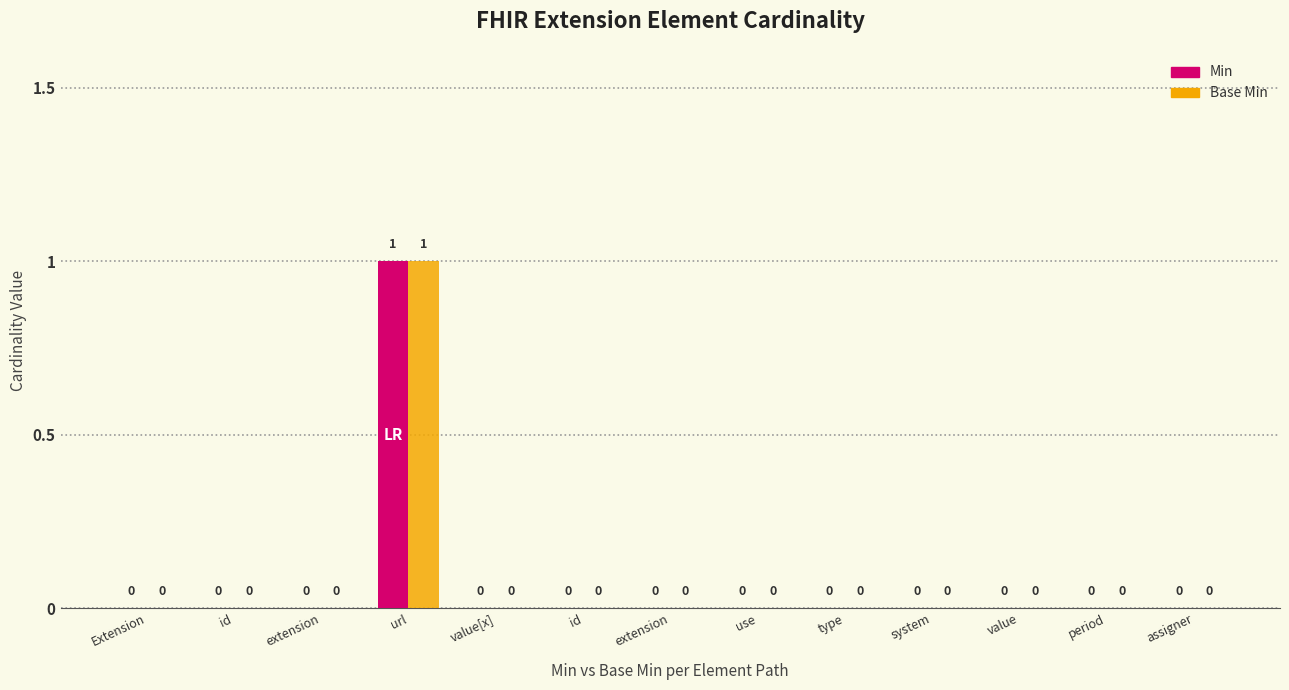

Are the bars horizontal?

No